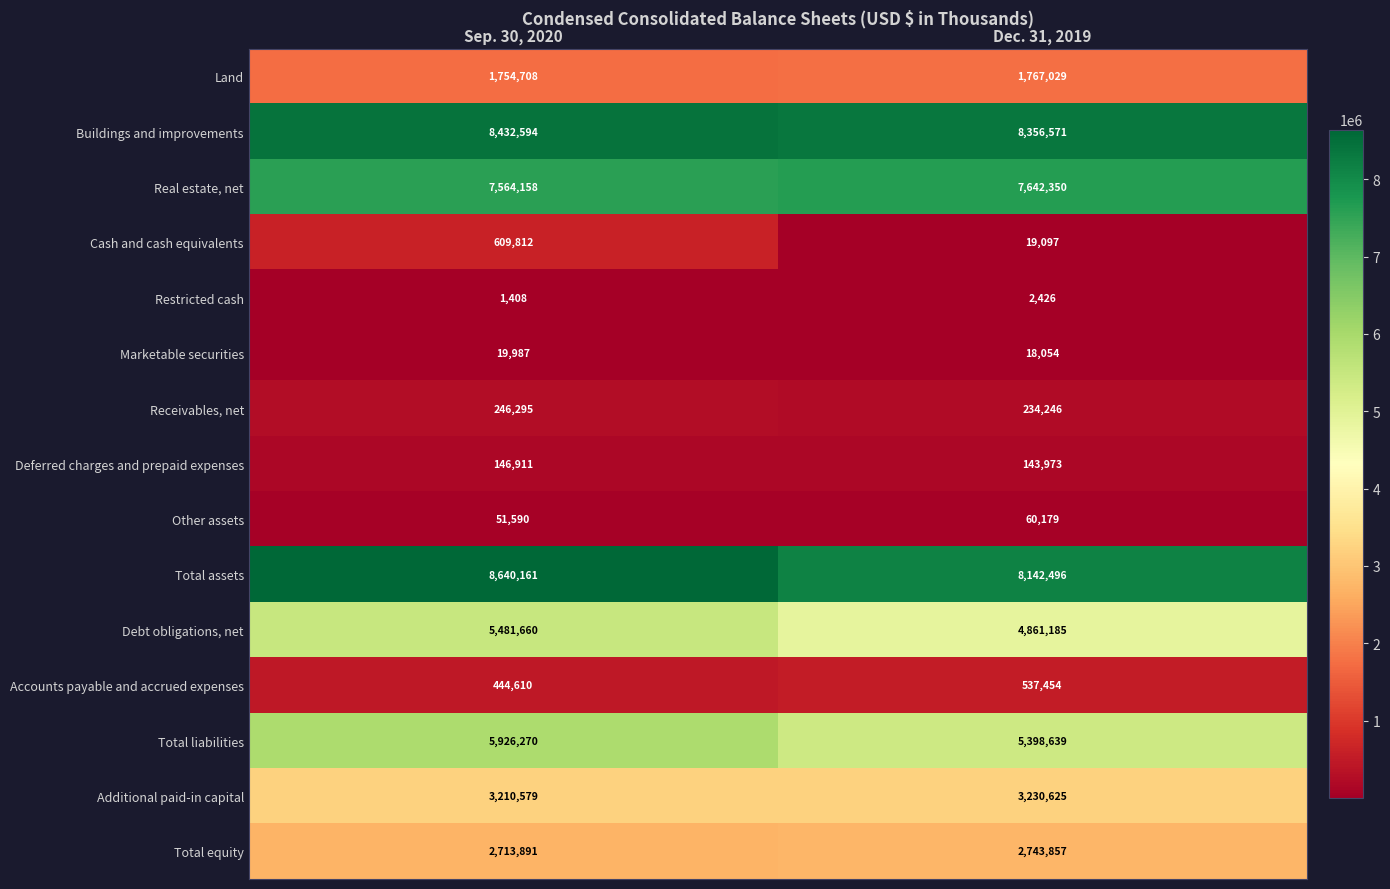

Where is Receivables, net nearest to the value 240270?

Dec. 31, 2019